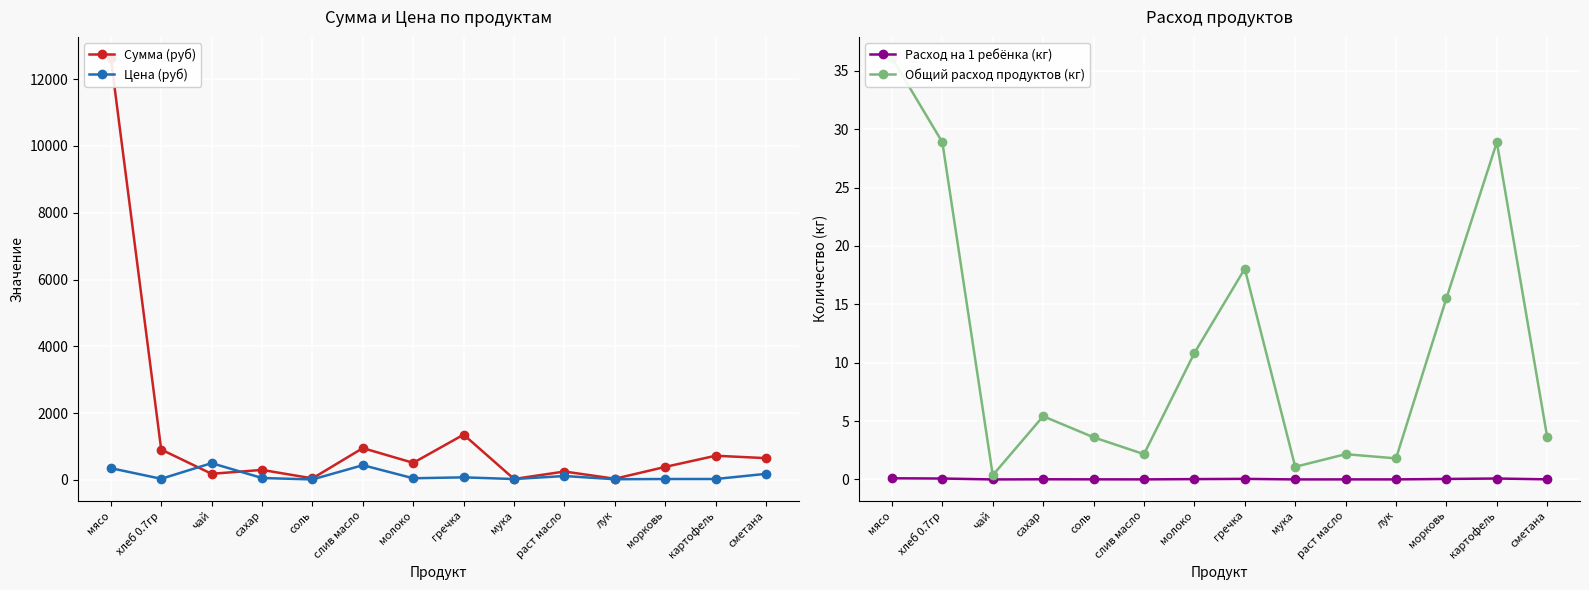

Between which two adjacent categories do Общий расход продуктов (кг) and Цена (руб) first intersect?

морковь and картофель